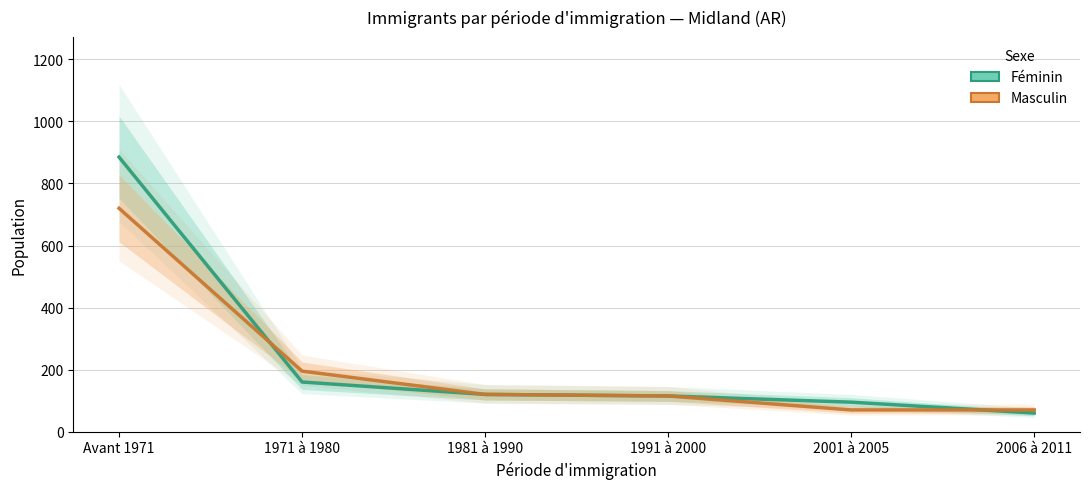

The Masculin series shows 70 at 2006 à 2011. True or false?

True